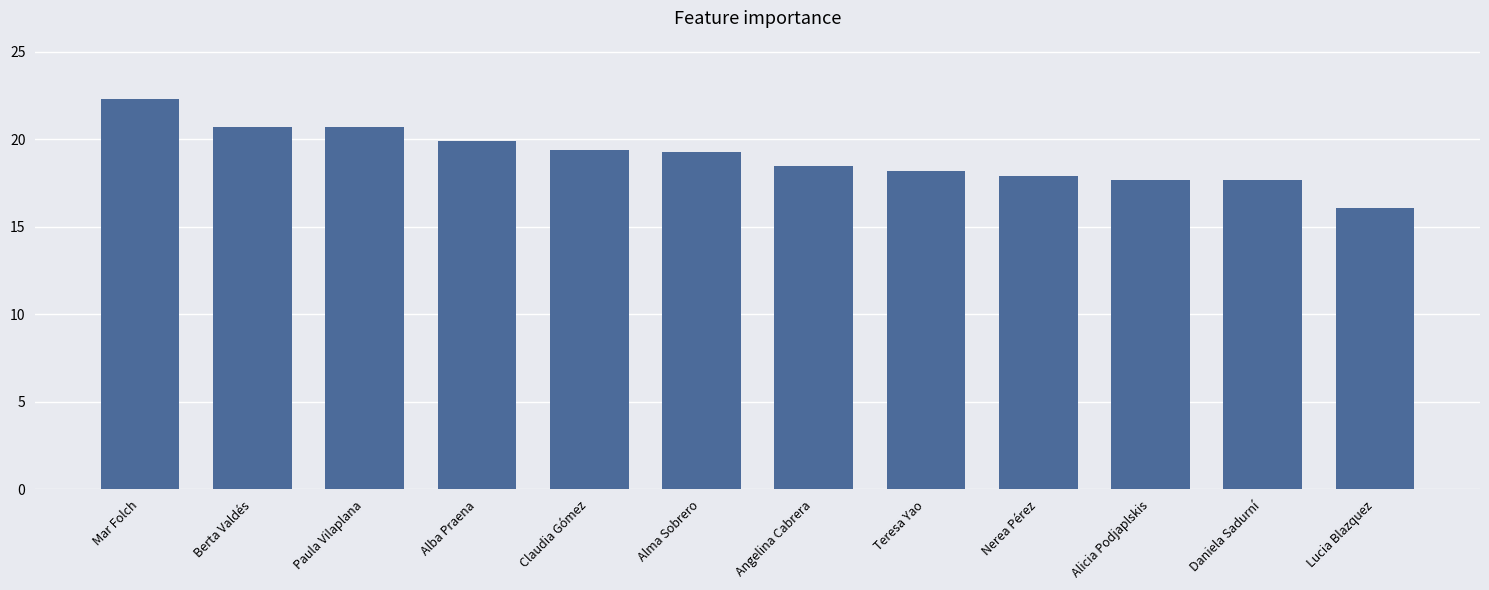

What is the label of the 12th bar from the left?

Lucia Blazquez